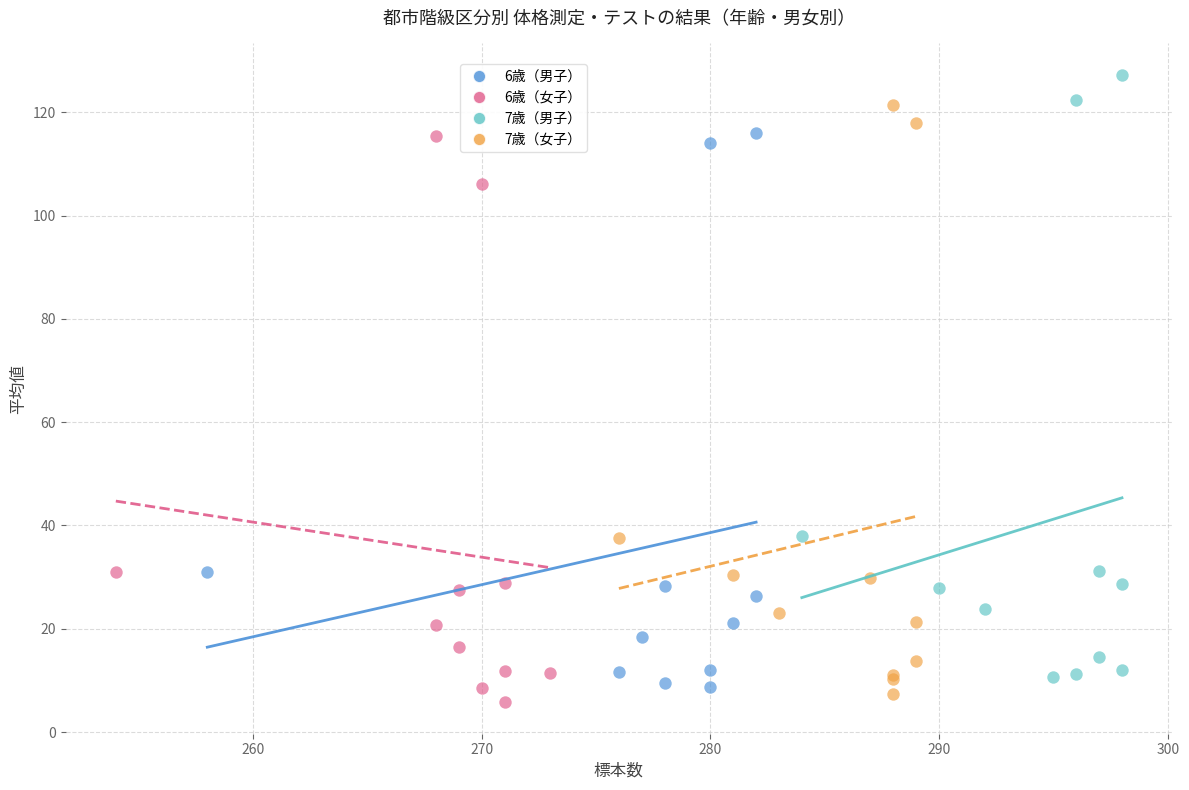

Which series contains the highest Y value?

7歳（男子）